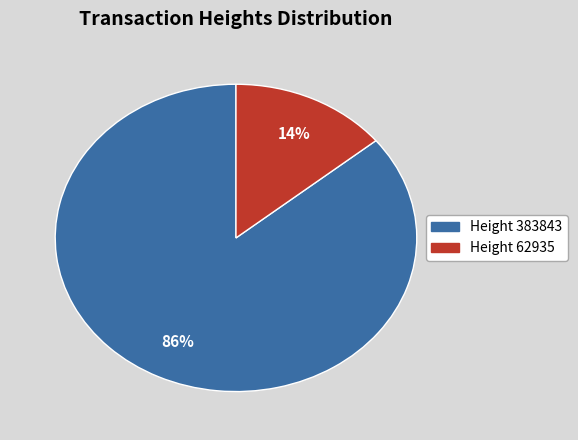

To the nearest percent, what is the combined percentage of Height 383843 and Height 62935?

100%